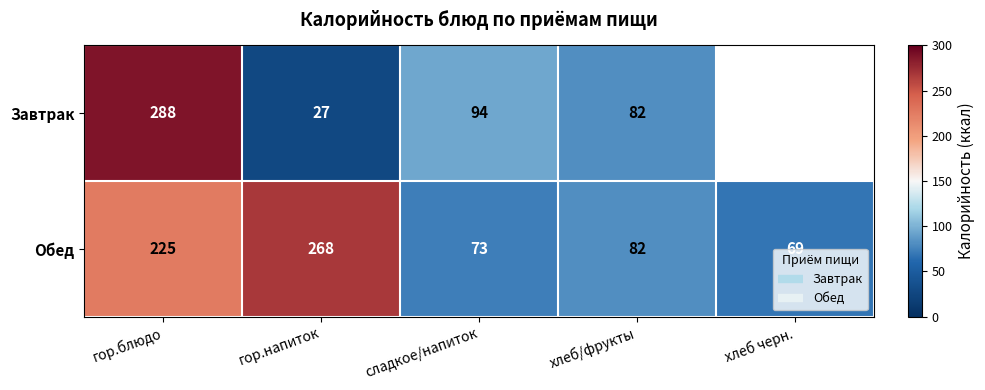

What is the approximate value of Обед at хлеб черн.?

69.0